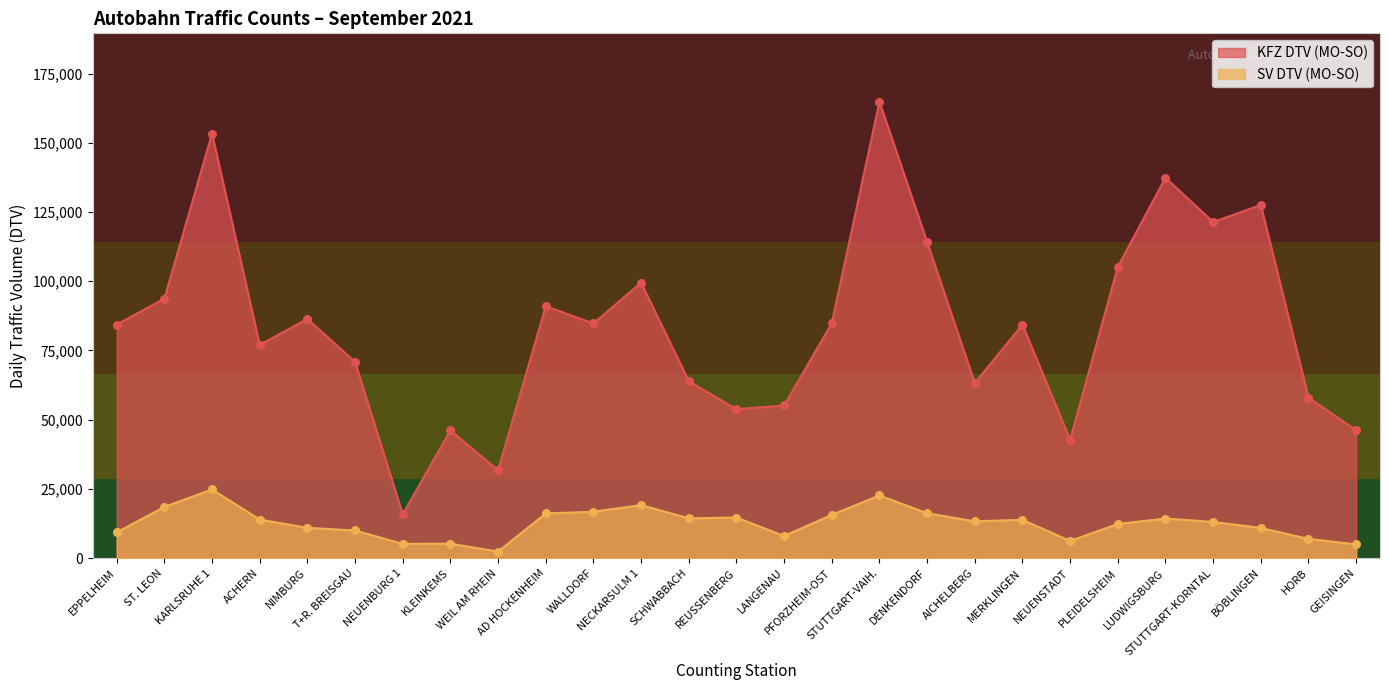

What are all the series names shown in the legend?

KFZ DTV (MO-SO), SV DTV (MO-SO)